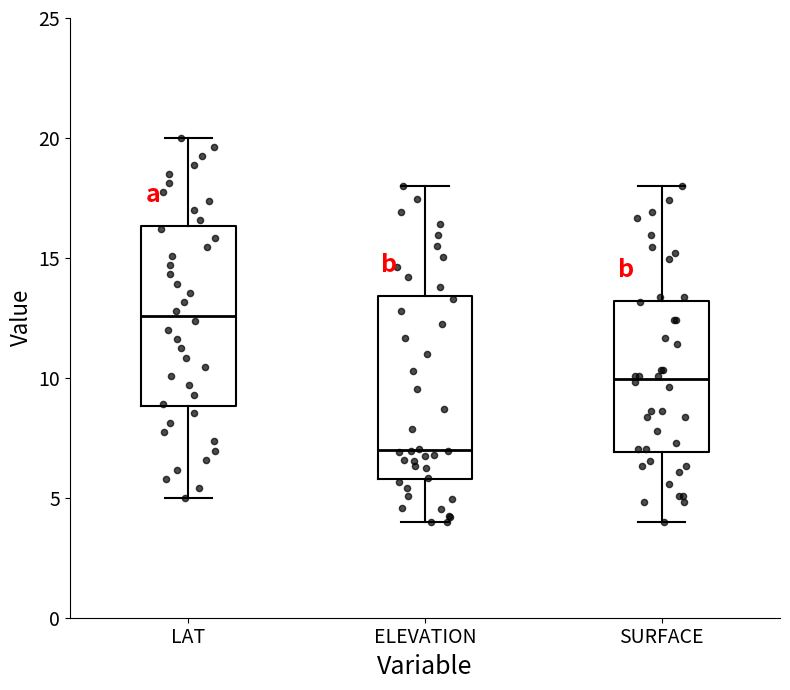

Reading left to right, read every box against the y-axis: the position of its median line, the range the box covers, and the ends of its whiskers. The values are not printed on the chart, so give them approximately, as read against the axis.

LAT: median 12.5, box 9.0 to 16.5, whiskers 5.0 to 20.0
ELEVATION: median 7.0, box 6.0 to 13.5, whiskers 4.0 to 18.0
SURFACE: median 10.0, box 7.0 to 13.0, whiskers 4.0 to 18.0